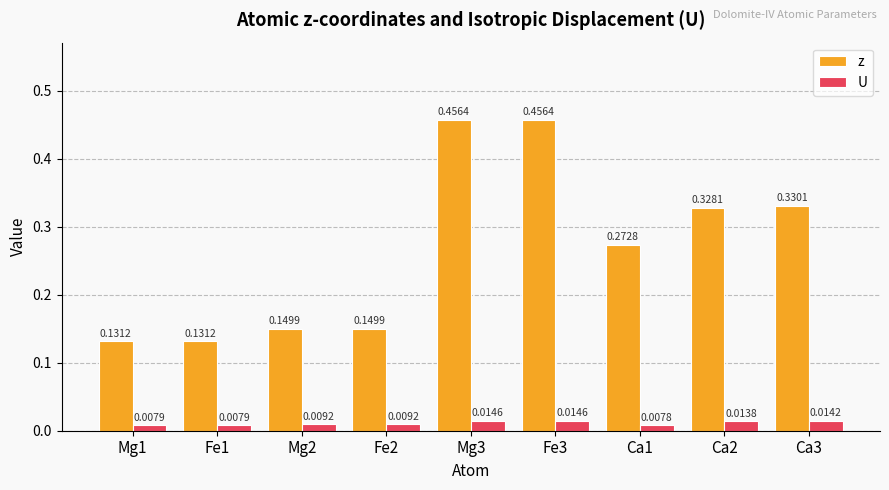

Is it true that z equals 0.0 at Mg1?

False